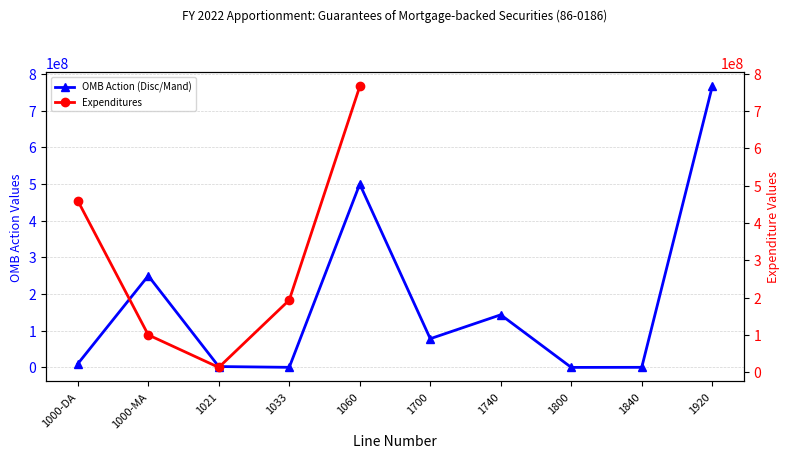

What is the label of the 2nd point from the right?

1840